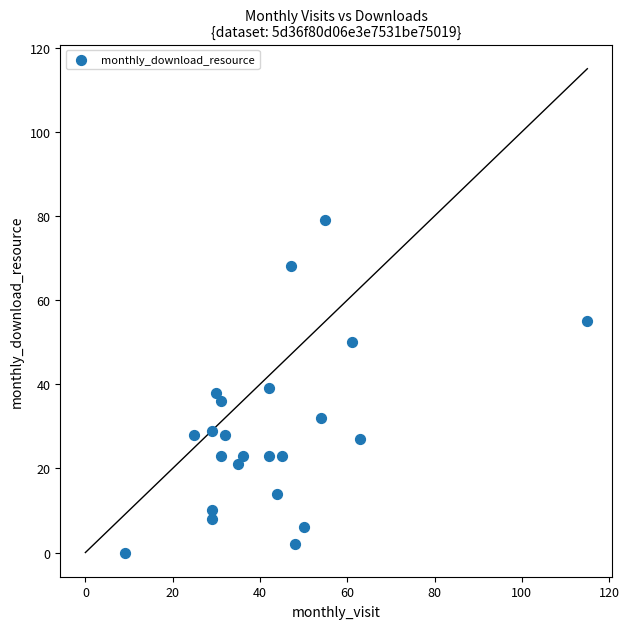

What is the range of X values (max minus min)?

106